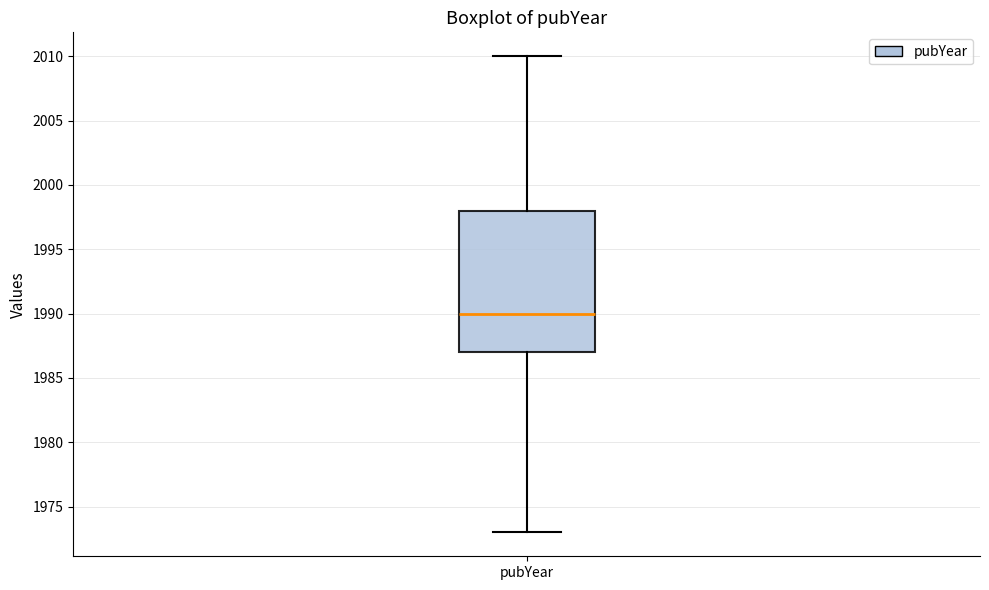

Transcribe this box plot: give where the median line is, the range the box spans, and where the two whiskers end, as read against the y-axis. The values are not printed on the chart, so give them approximately, as read against the axis.

median 1990, box 1987 to 1998, whiskers 1973 to 2010